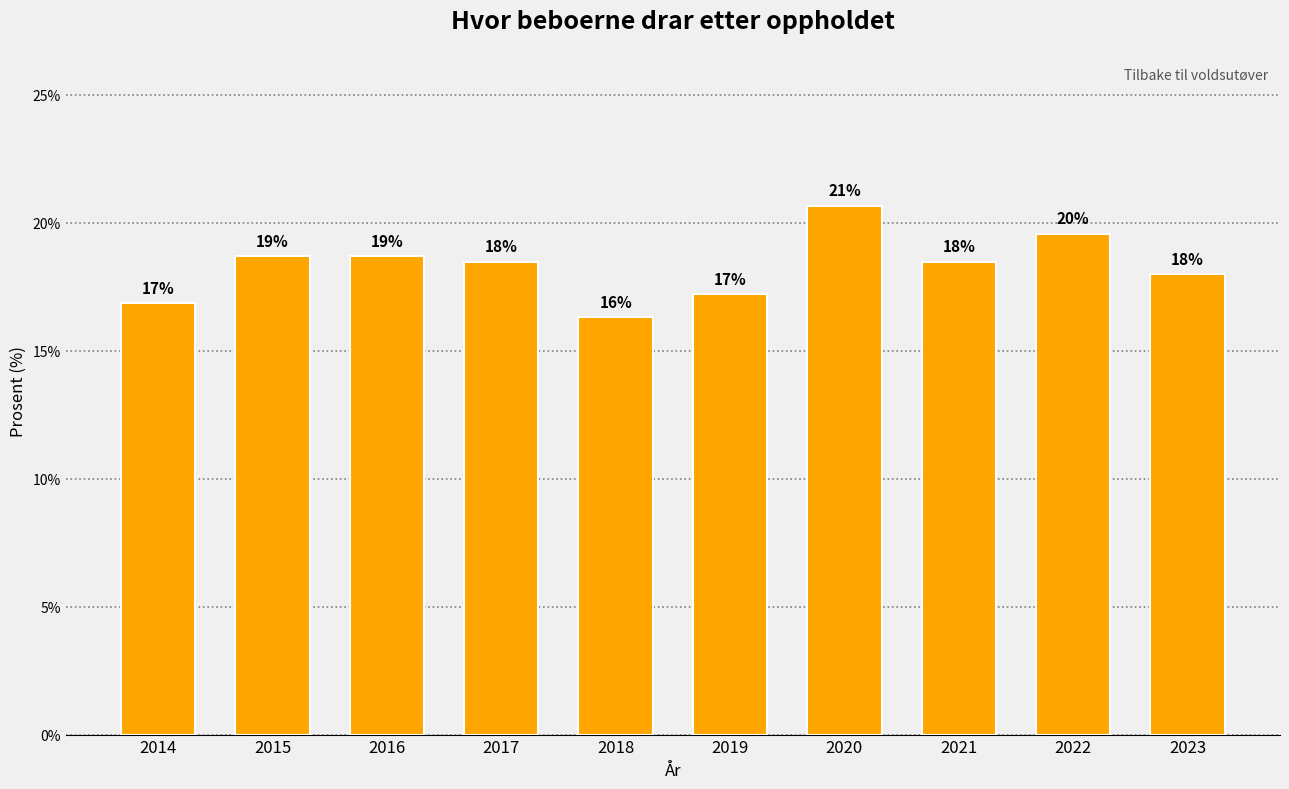

Does the chart contain any negative values?

No